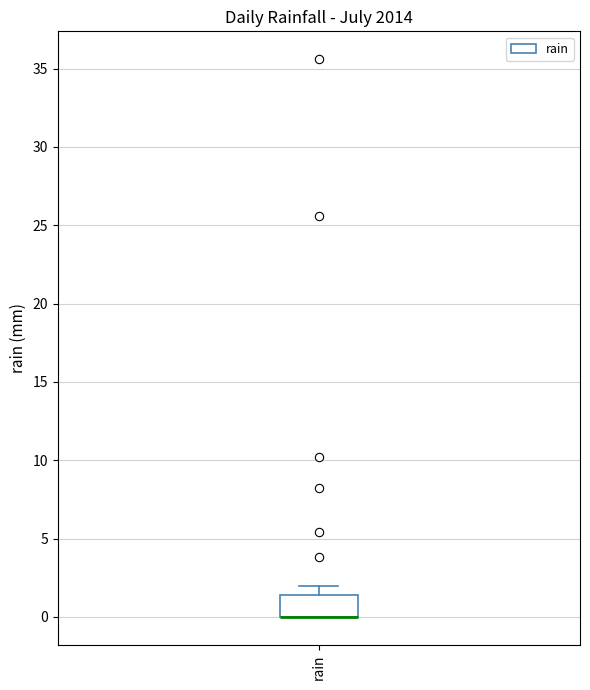

Where is the upper edge of the box for rain on the y-axis? The values are not printed on the chart, so give them approximately, as read against the axis.

1.5